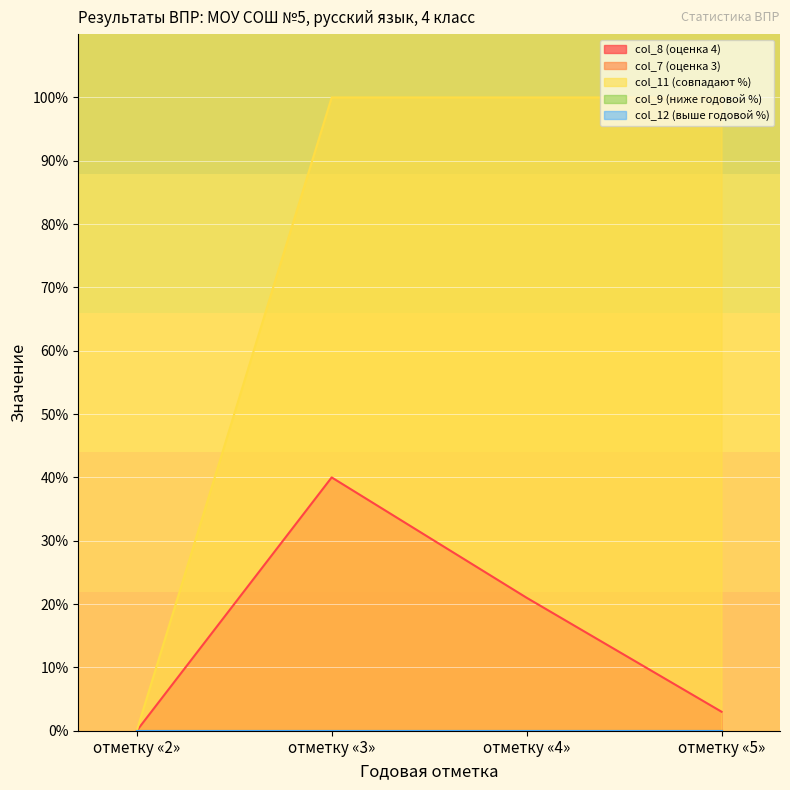

True or false: col_9 (ниже годовой %) and col_11 (совпадают %) intersect in this chart.

False